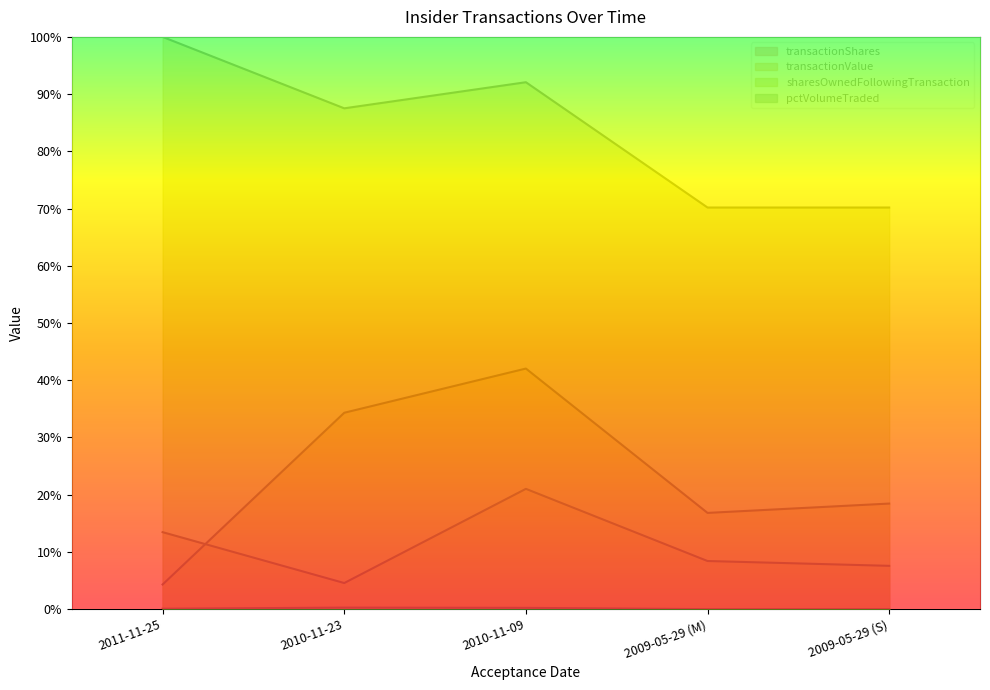

How many series are shown in this chart?

4